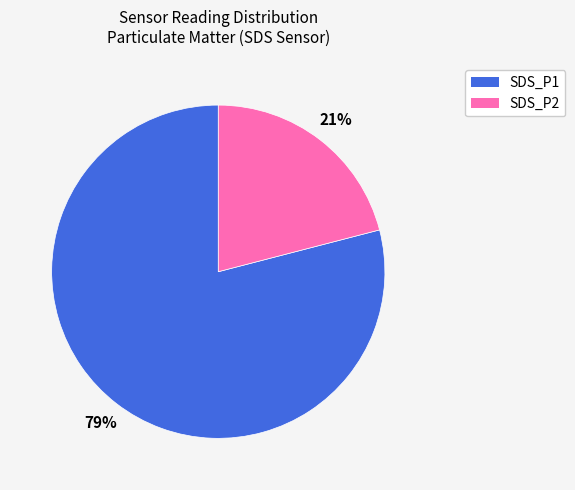

Is there any slice that represents more than half of the pie?

Yes